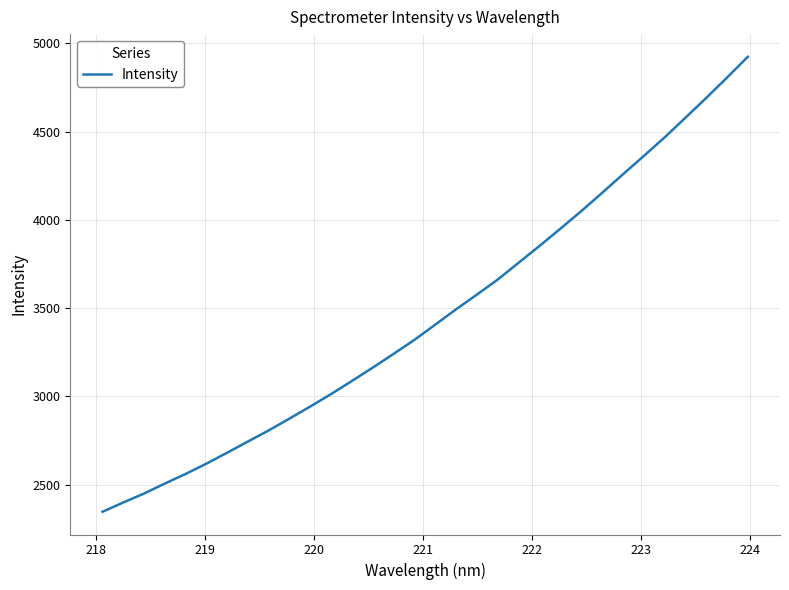

What is the difference between the maximum and minimum values?

2577.6